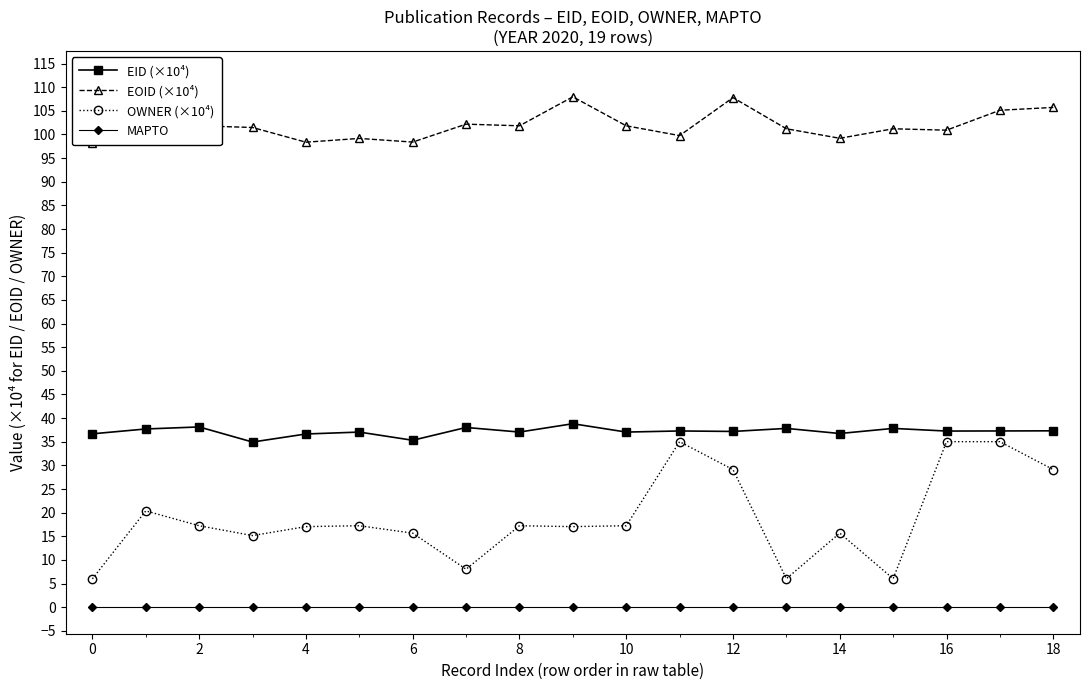

True or false: EID (×10⁴) has a value of 10.3 at 14.

False